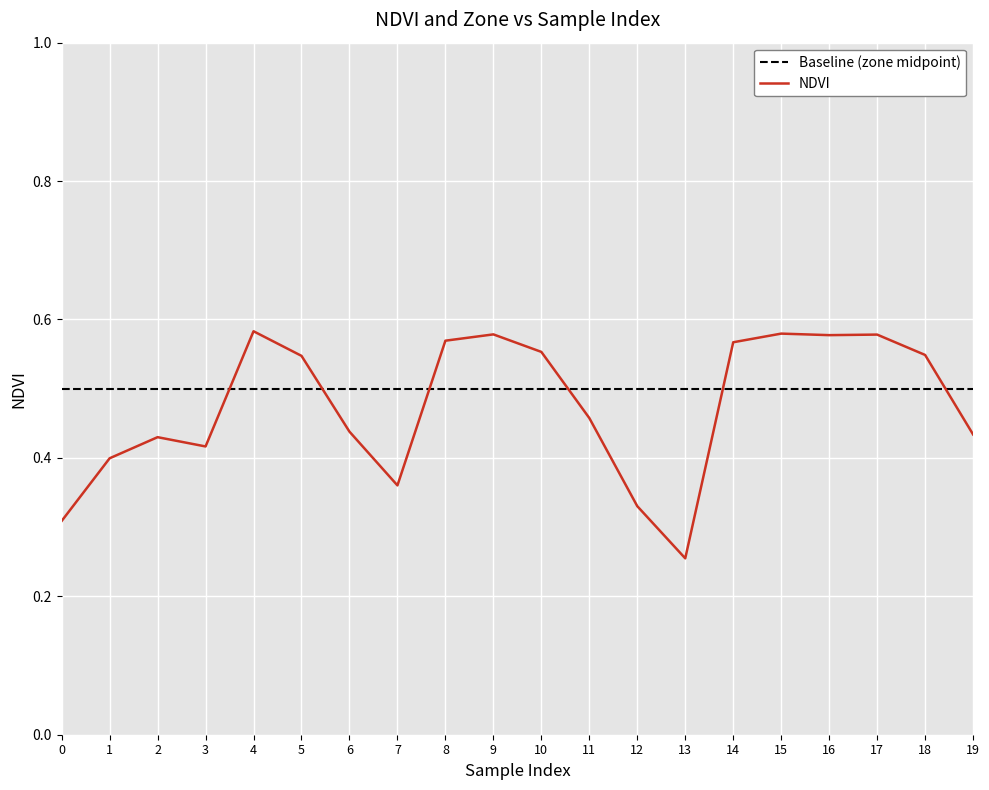

Rank the categories by value from highest to lowest.

4, 15, 9, 17, 16, 8, 14, 10, 18, 5, 11, 6, 19, 2, 3, 1, 7, 12, 0, 13